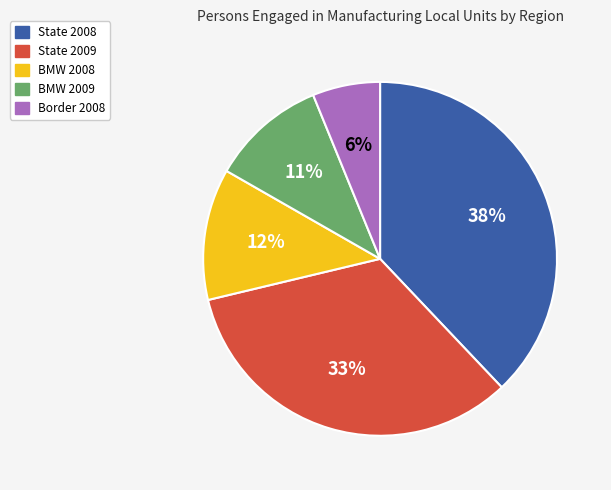

To the nearest percent, what is the difference between the largest and smallest slice percentages?

32%